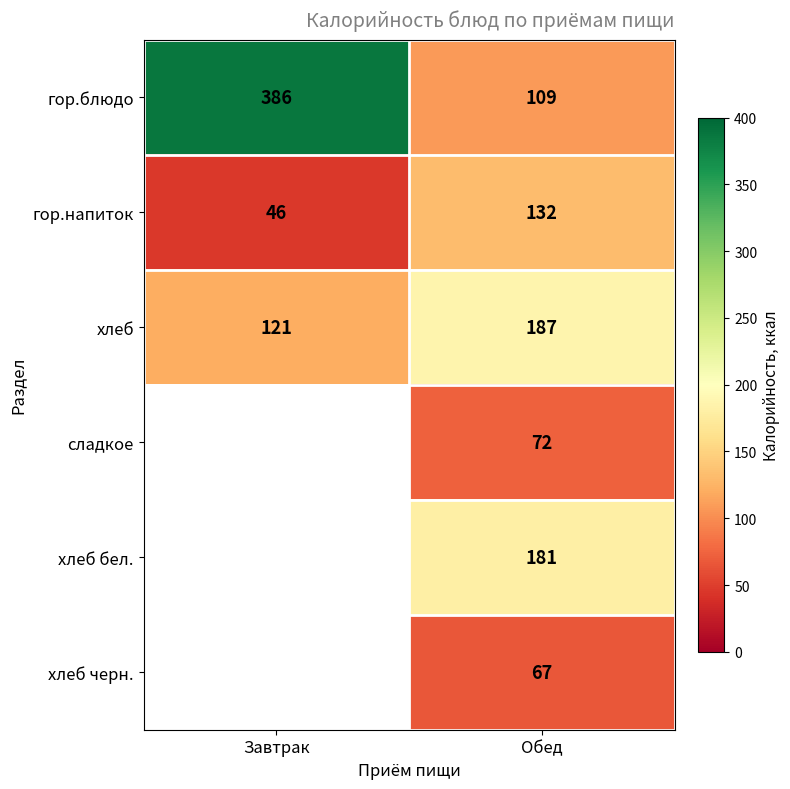

What is the difference between the гор.напиток values at Завтрак and Обед?

86